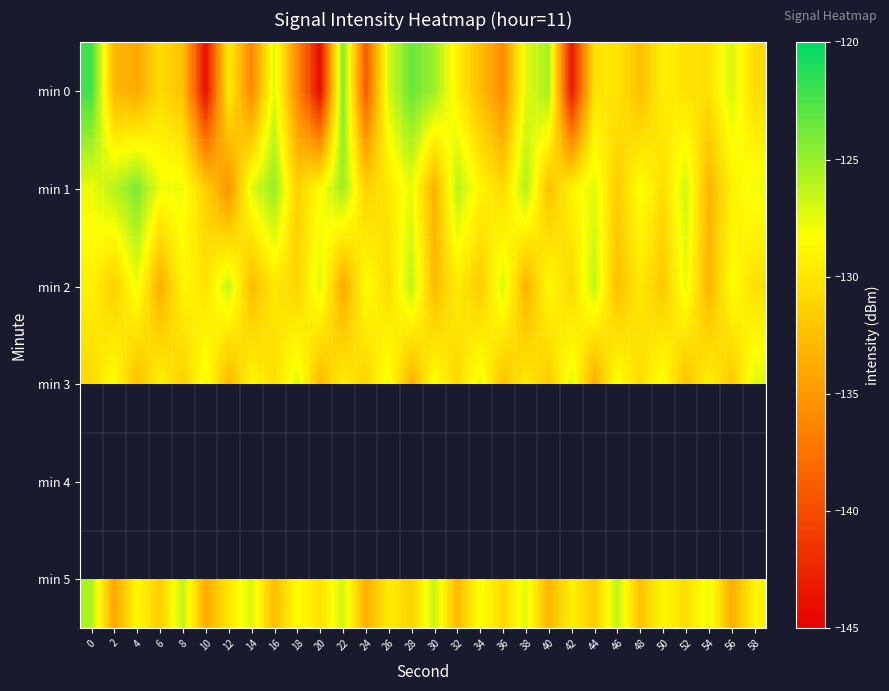

What is the difference between the second highest and second lowest values in the min 1 series?

8.5